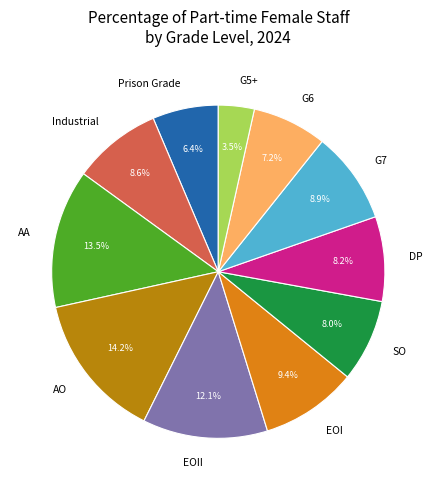

The EOII slice represents 12% of the pie. True or false?

True